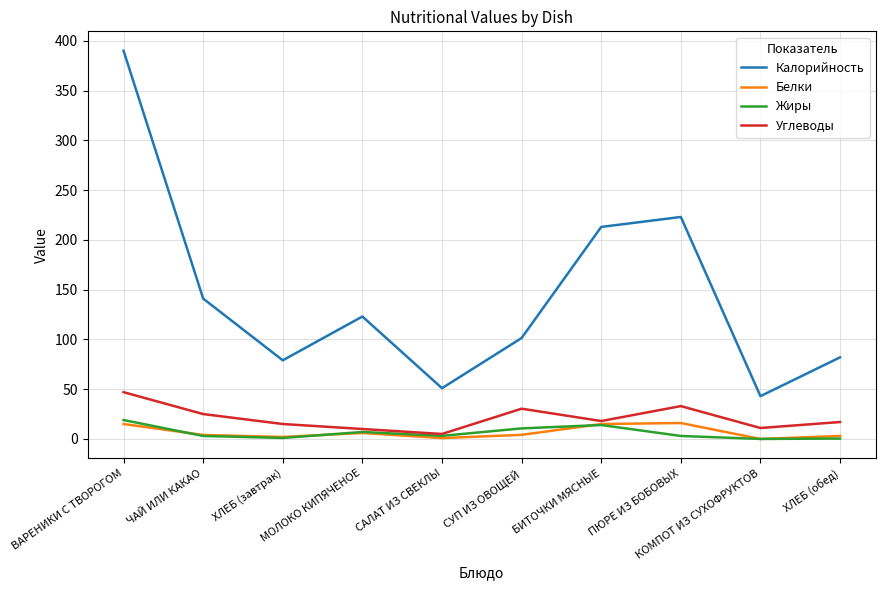

Which series has the largest total across all categories?

Калорийность